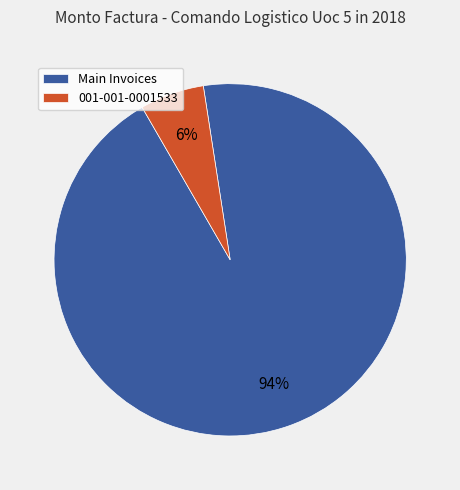

Count the number of slices in the pie.

2